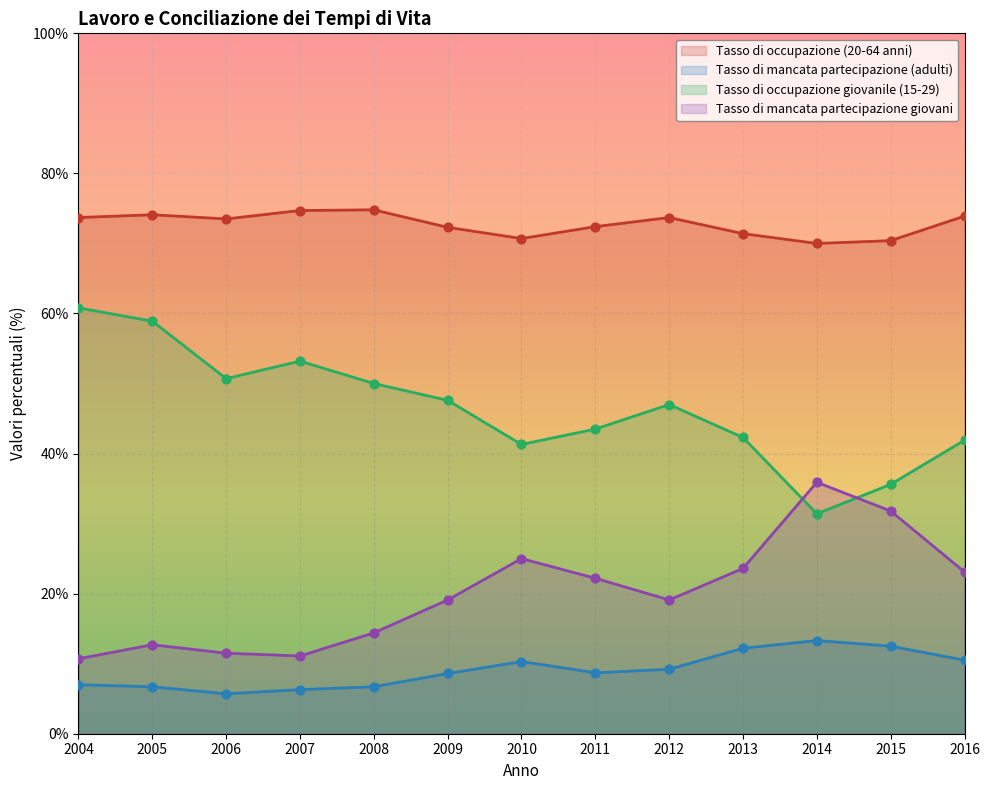

Is the value of Tasso di occupazione (20-64 anni) at 2014 greater than the value of Tasso di mancata partecipazione giovani at 2010?

Yes